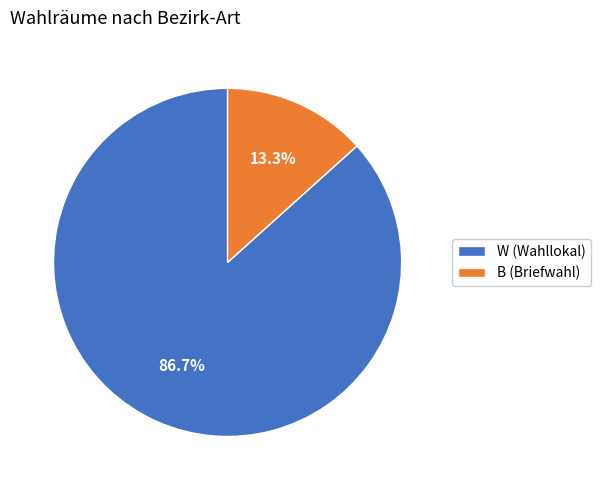

Is it true that B is 13% of the pie?

True